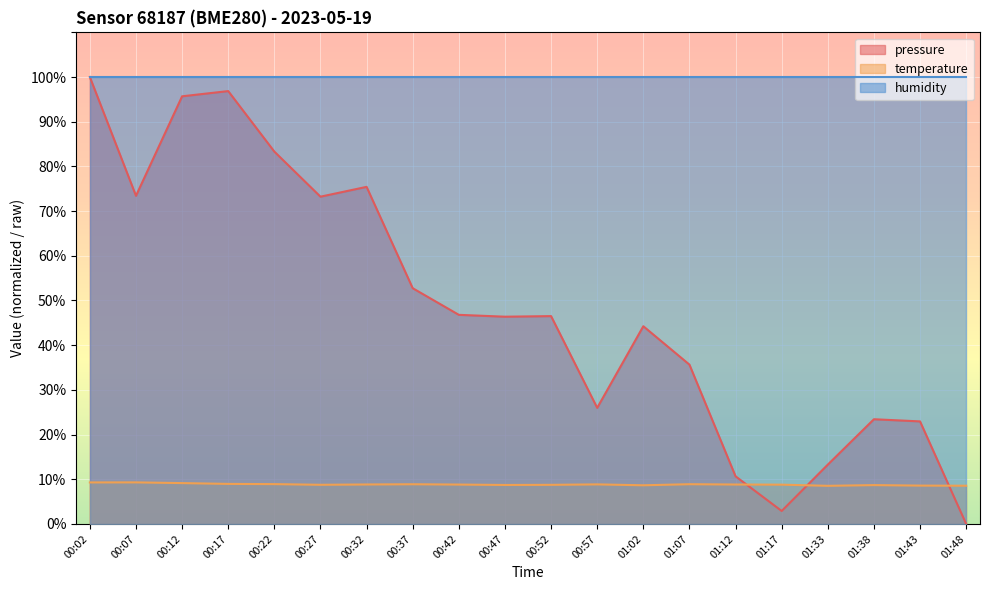

Which series changed the most between 00:27 and 01:17?

pressure